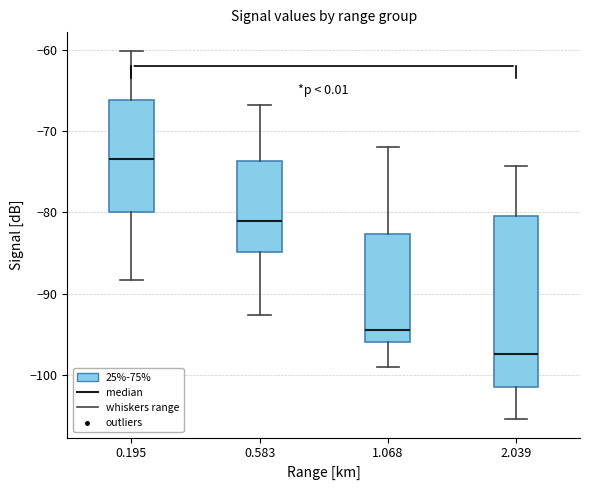

Which box has the highest median line?

0.195